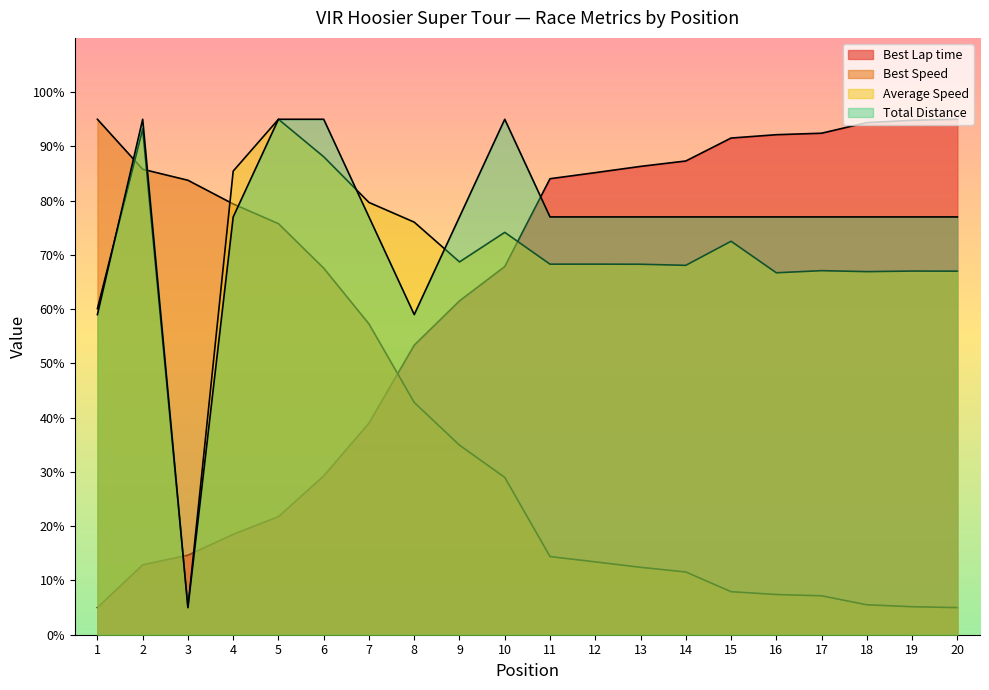

What is the sum of the Best Lap time values at 12 and 18?

179.6